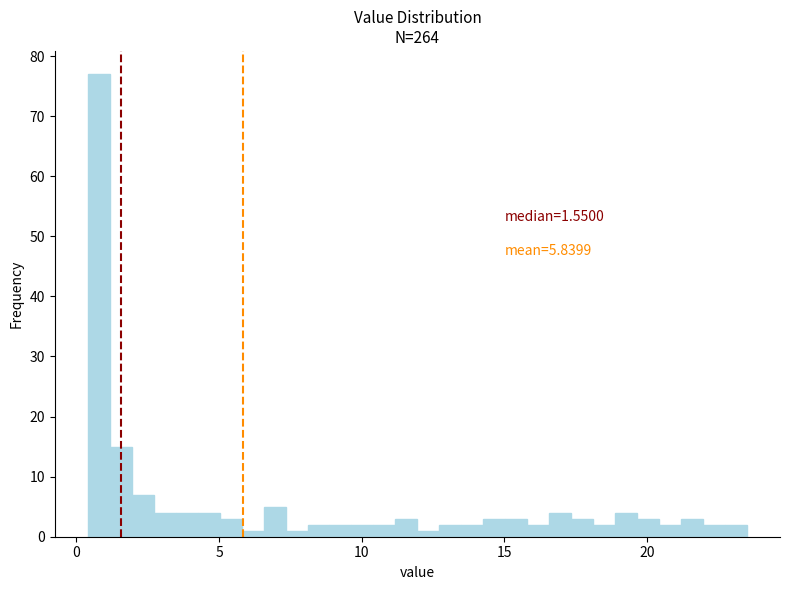

Around what value on the x-axis is the tallest bar? Give the approximate position of its centre, as read against the axis.

1.0